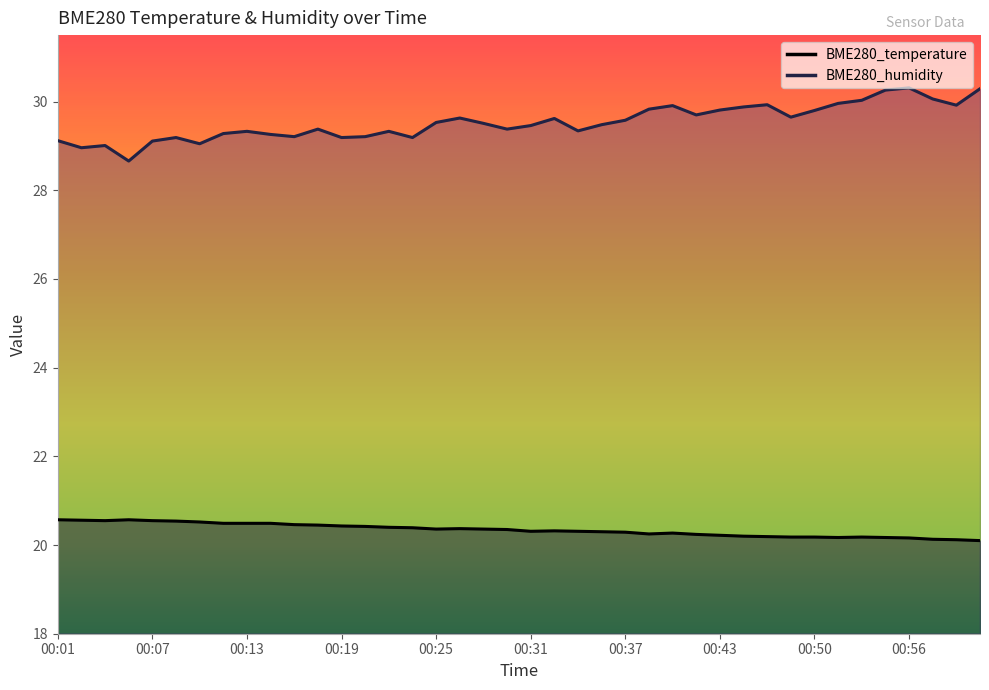

Which has a higher value, 00:43 or 00:50?

00:43